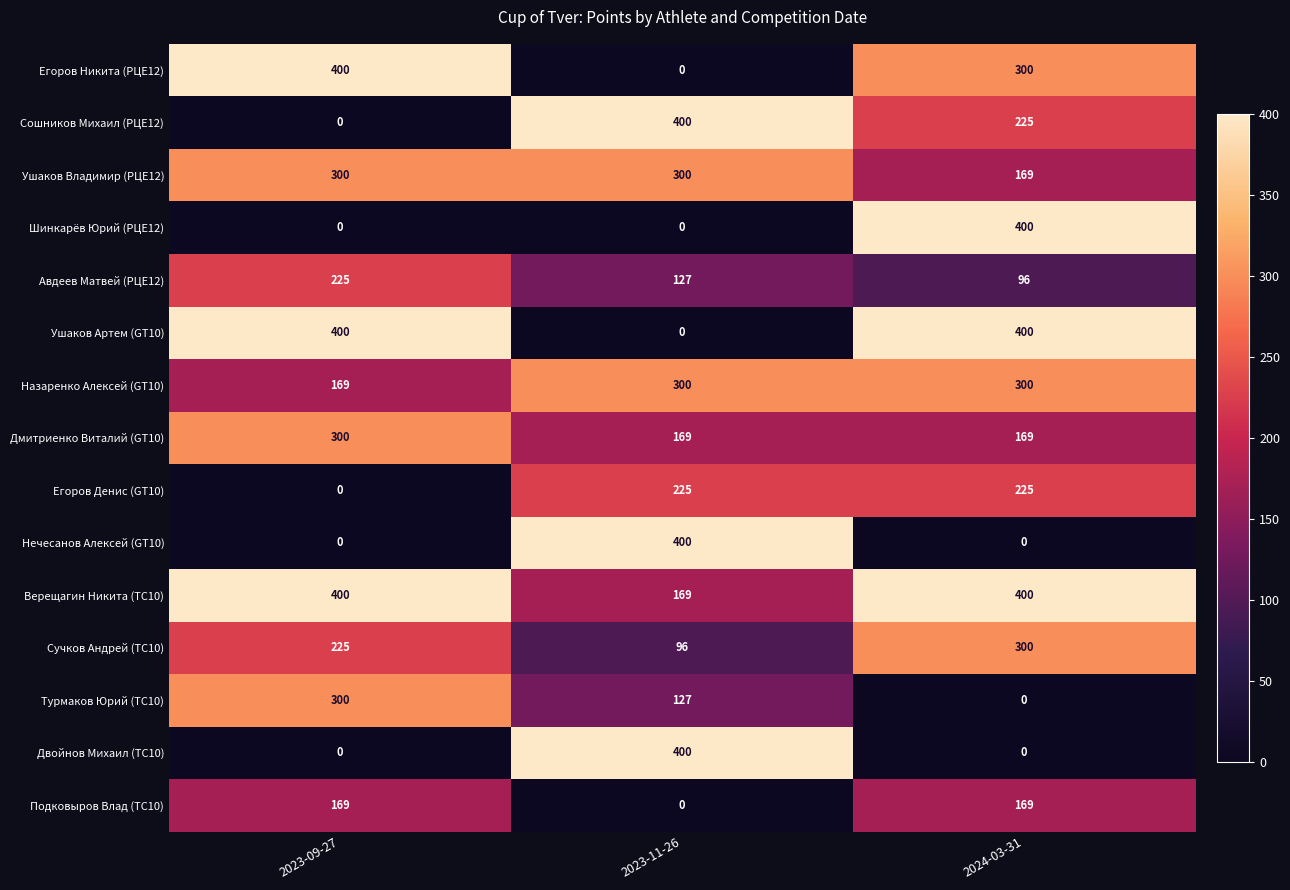

How many positive values does the Двойнов Михаил (TC10) series have?

1